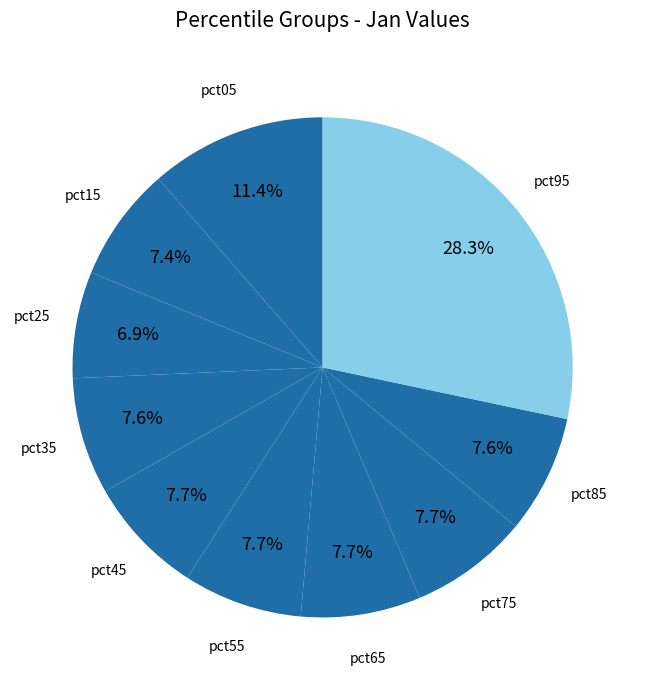

True or false: pct55 accounts for 1% of the total.

False